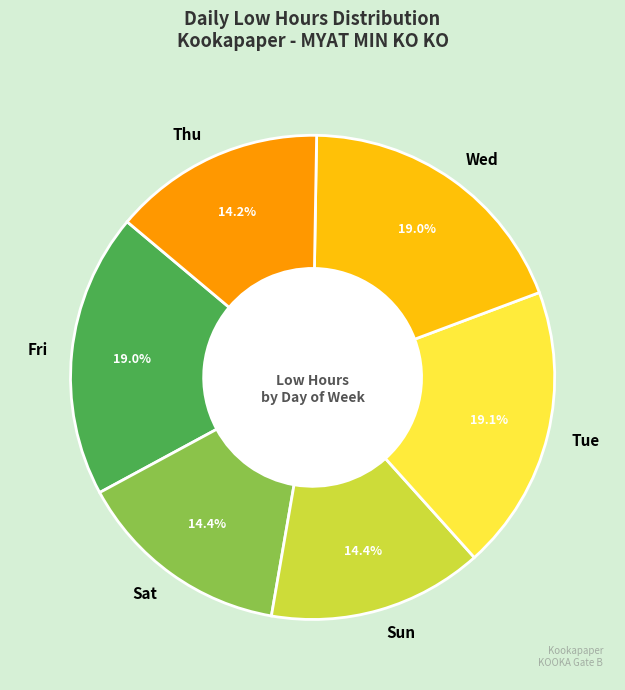

Which has a higher value, Tue or Thu?

Tue